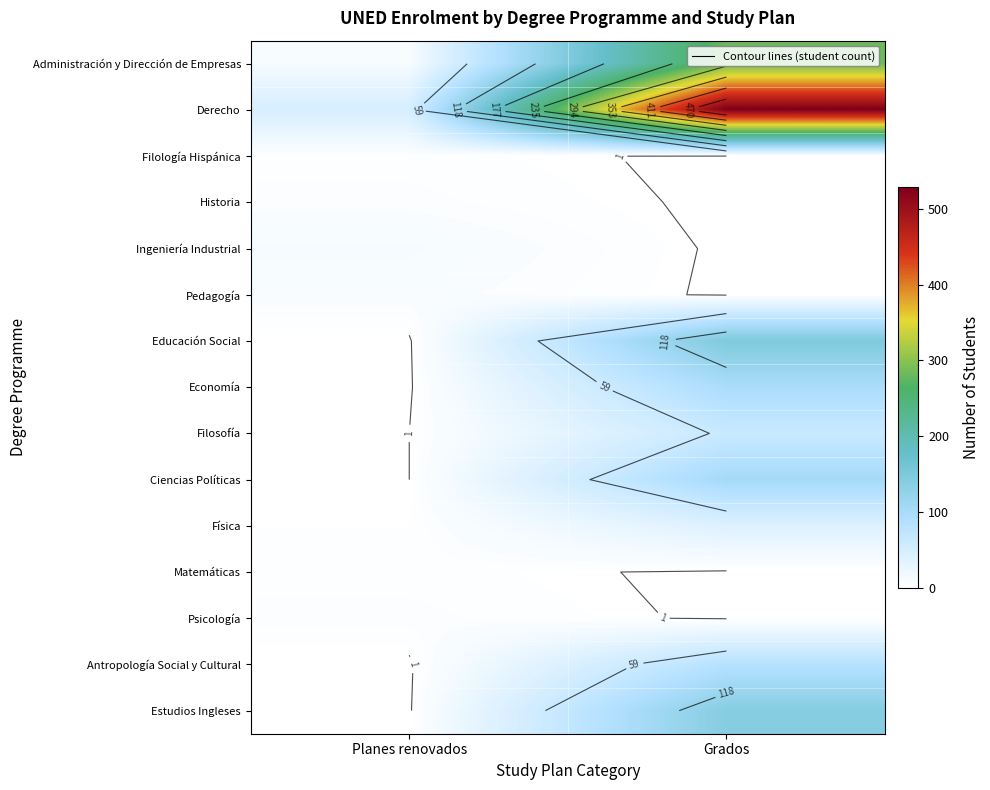

The value of Ingeniería Industrial at Planes renovados is 11. True or false?

True